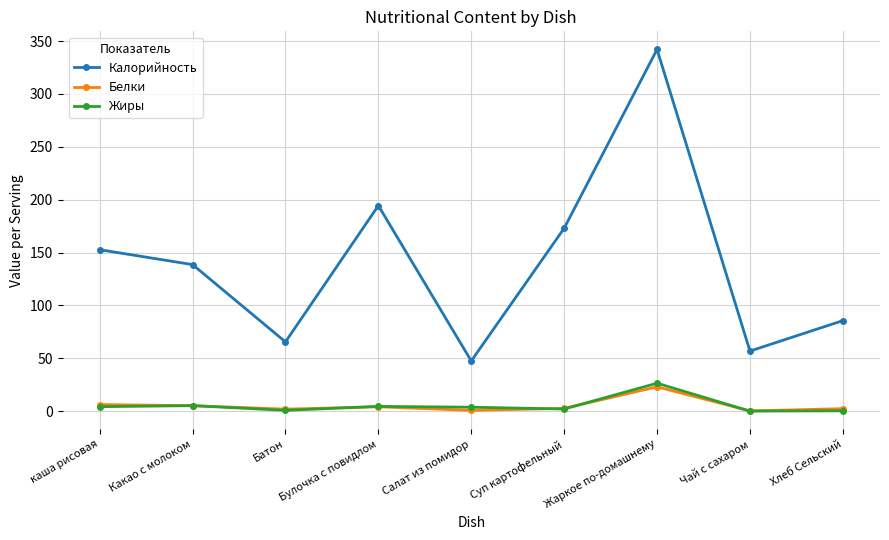

Where is the first local minimum for Жиры?

Батон